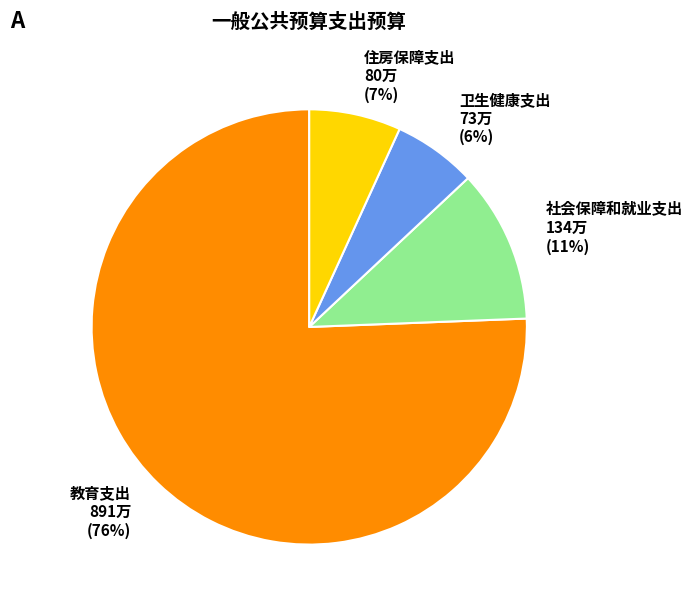

Do 卫生健康支出 and 社会保障和就业支出 together represent more than half of the pie?

No